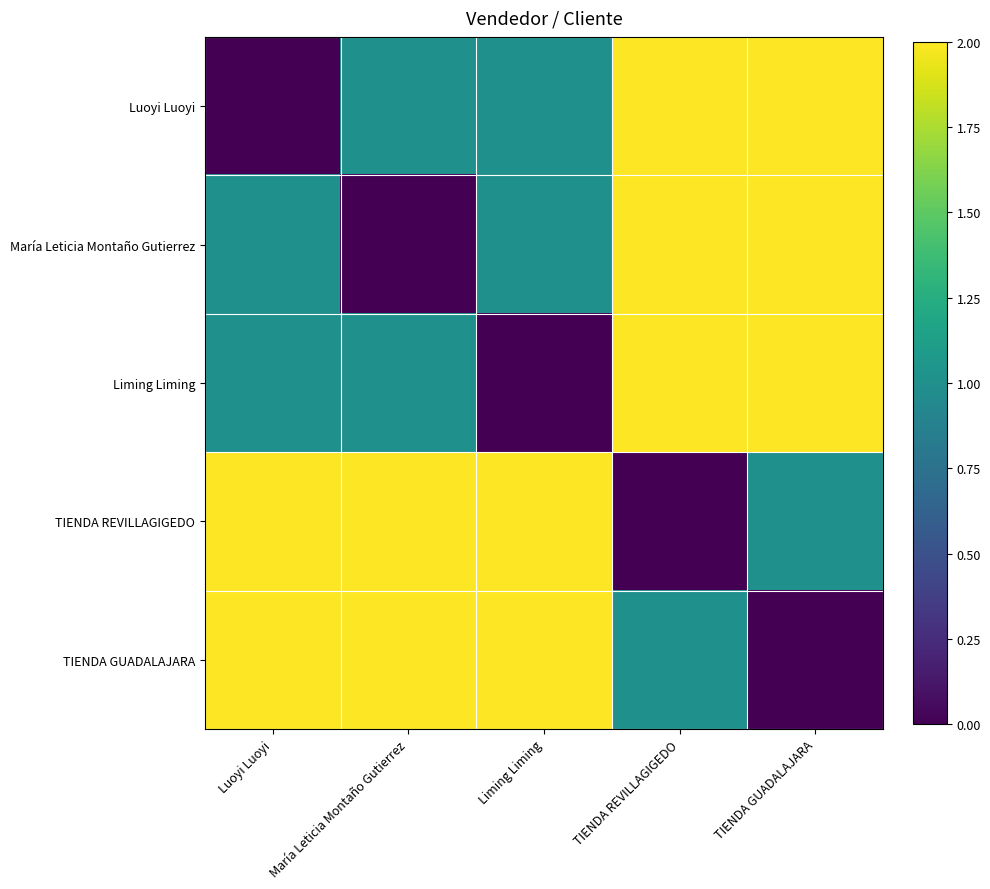

Which series changed the most between TIENDA REVILLAGIGEDO and TIENDA GUADALAJARA?

TIENDA REVILLAGIGEDO